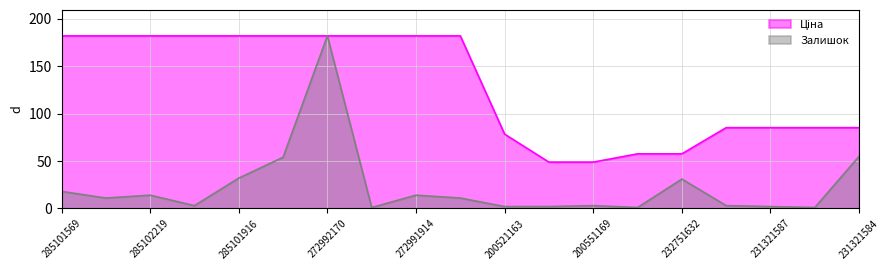

What is the difference between the maximum and minimum values in the Ціна series?

133.1